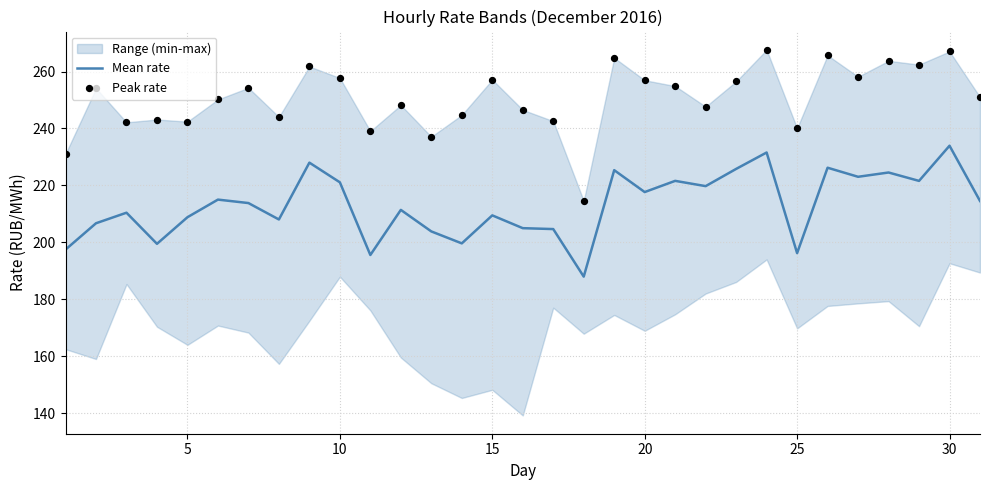

Which series has the largest total across all categories?

Peak rate